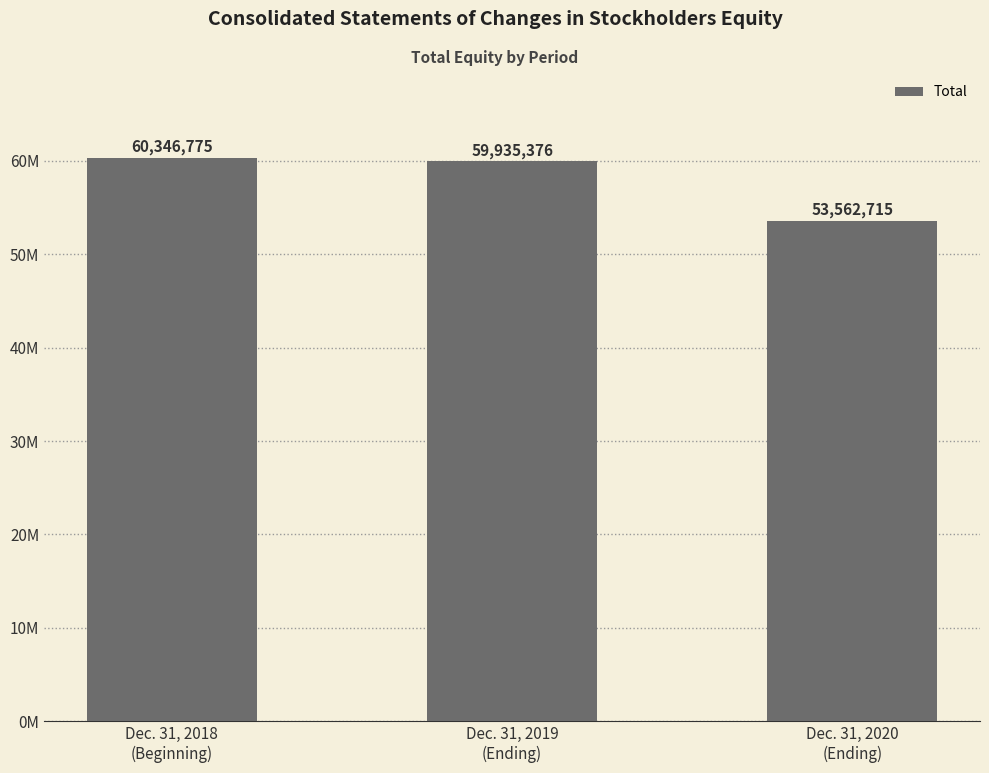

What is the maximum value shown in the chart?

60346775